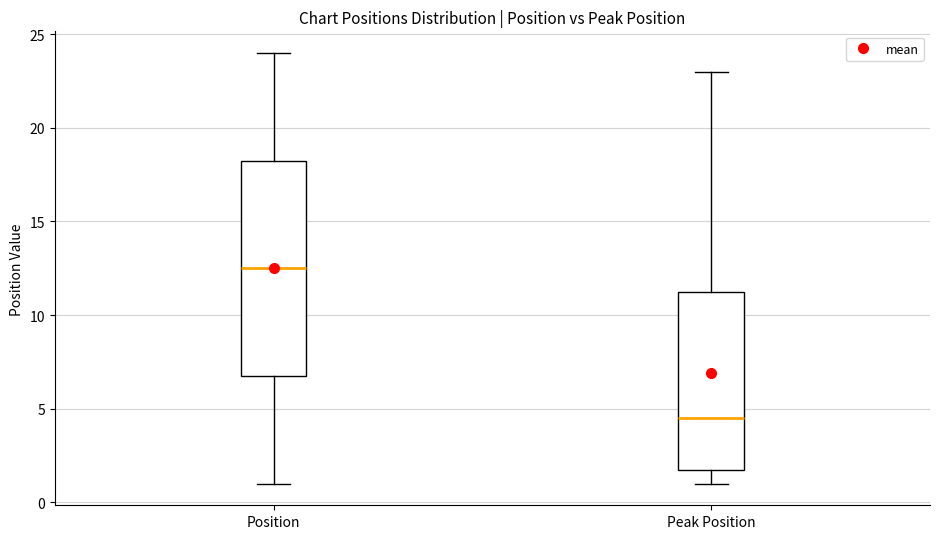

Reading left to right, read every box against the y-axis: the position of its median line, the range the box covers, and the ends of its whiskers. The values are not printed on the chart, so give them approximately, as read against the axis.

Position: median 12.5, box 7.0 to 18.5, whiskers 1.0 to 24.0
Peak Position: median 4.5, box 2.0 to 11.5, whiskers 1.0 to 23.0